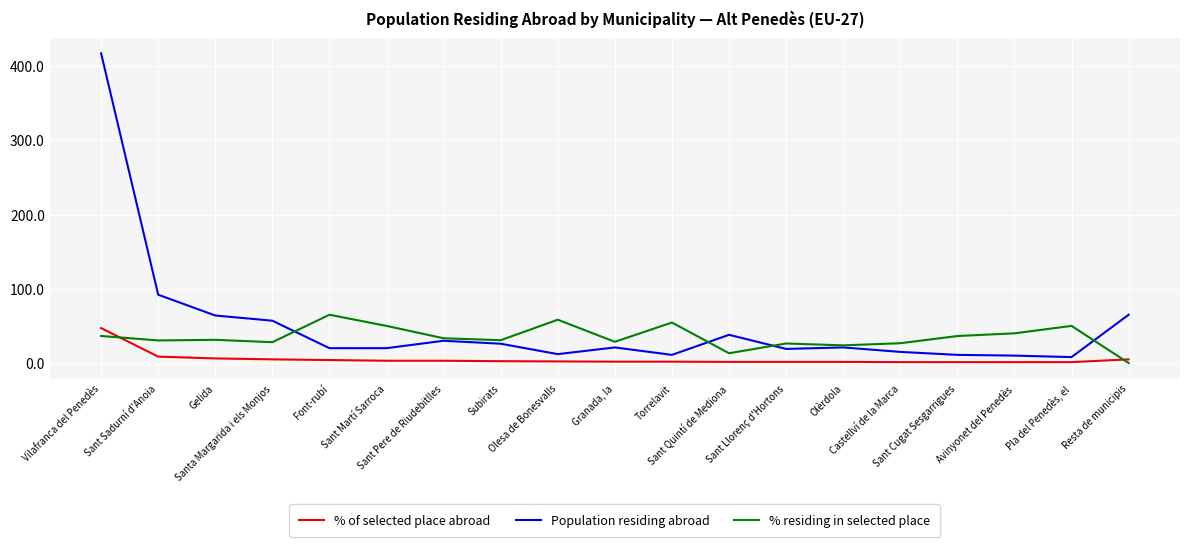

List the series in order of their peak value, lowest first.

% of selected place abroad, % residing in selected place, Population residing abroad